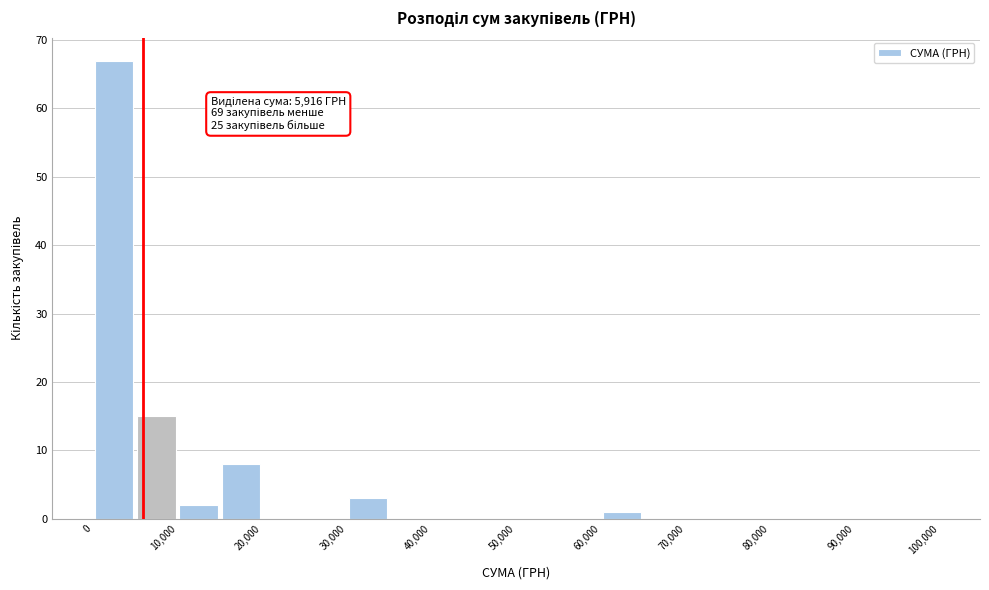

Over which range of the x-axis is the bar tallest?

0 to 5000